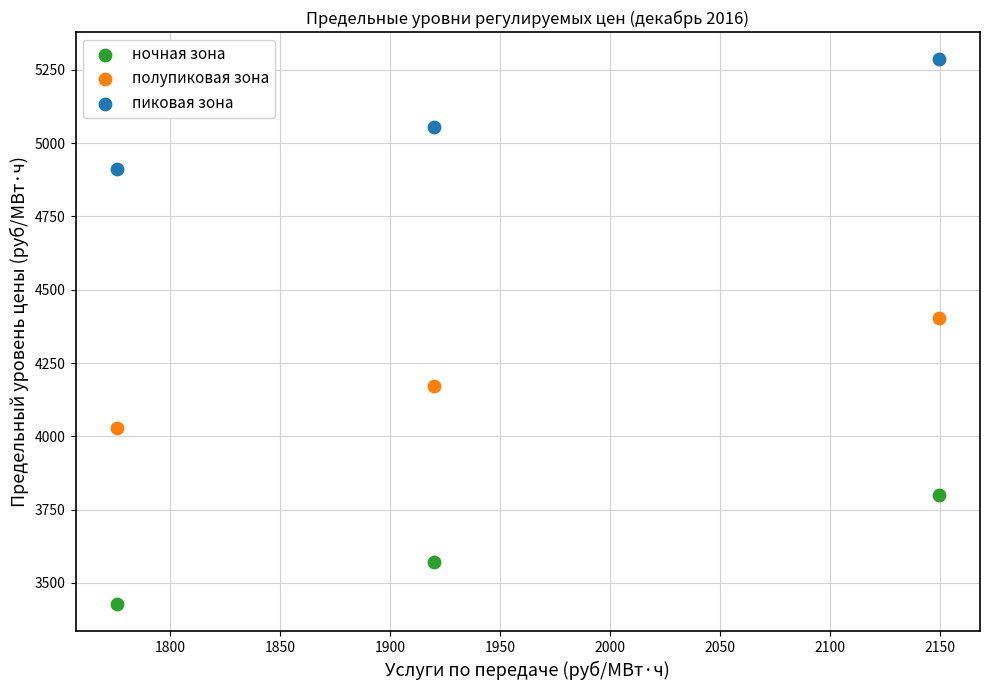

What is the X range (max minus min) for the scatter plot?

373.7